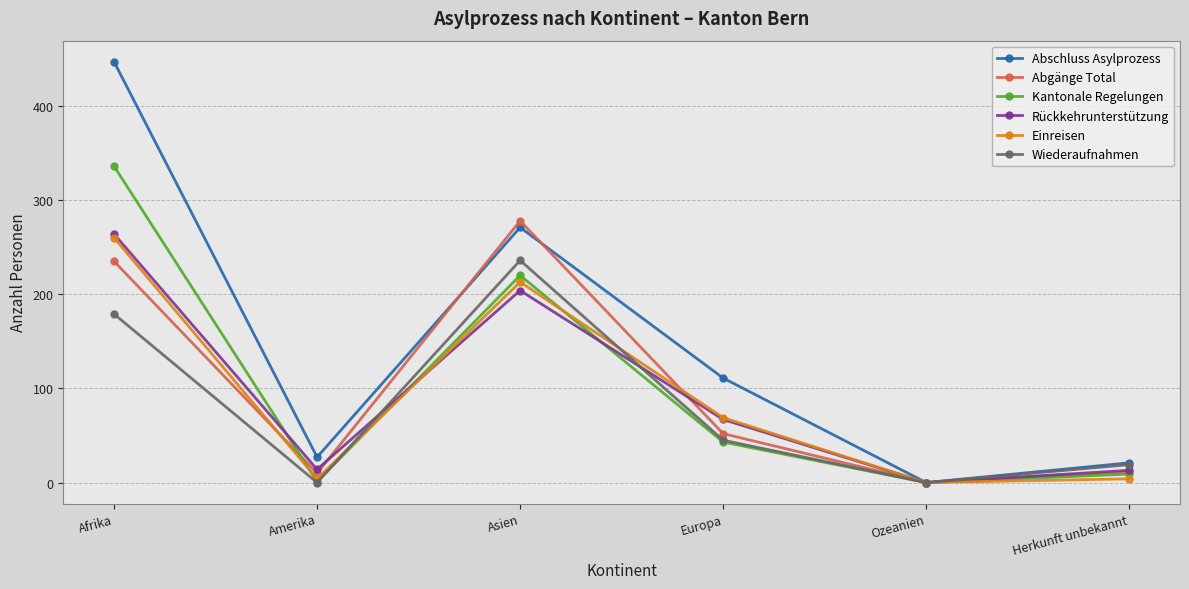

True or false: Abgänge Total has a value of 235 at Afrika.

True